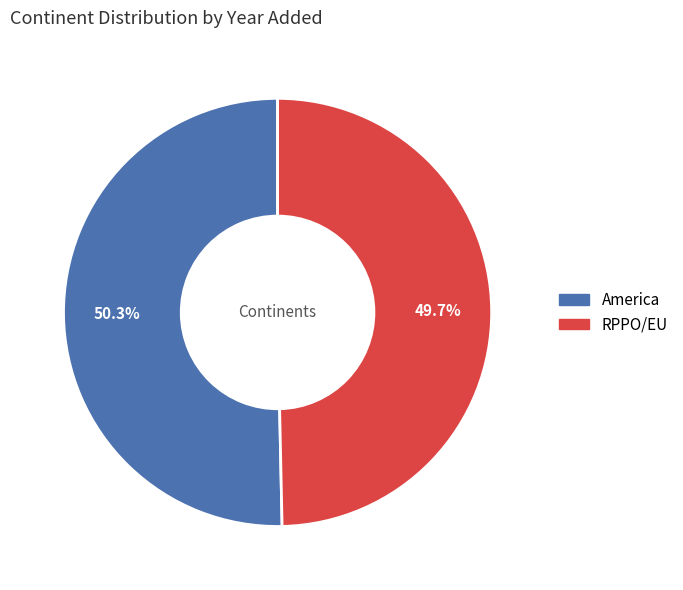

Is it true that RPPO/EU is 50% of the pie?

True